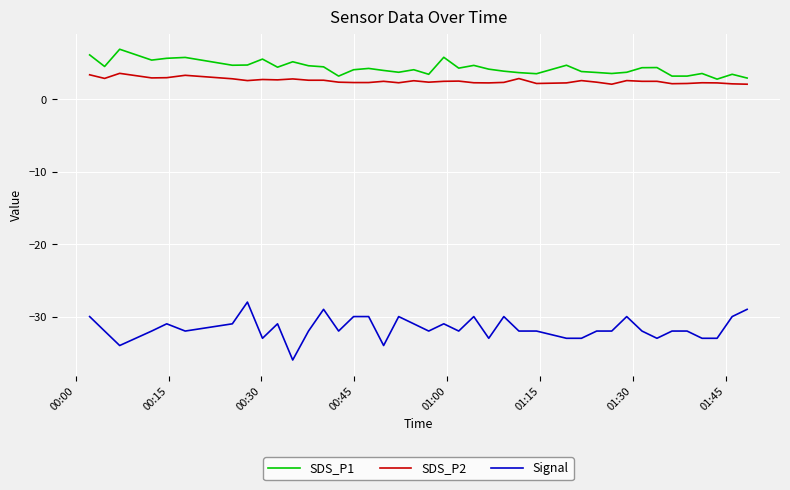

Rank the series by their maximum value, from lowest to highest.

Signal, SDS_P2, SDS_P1